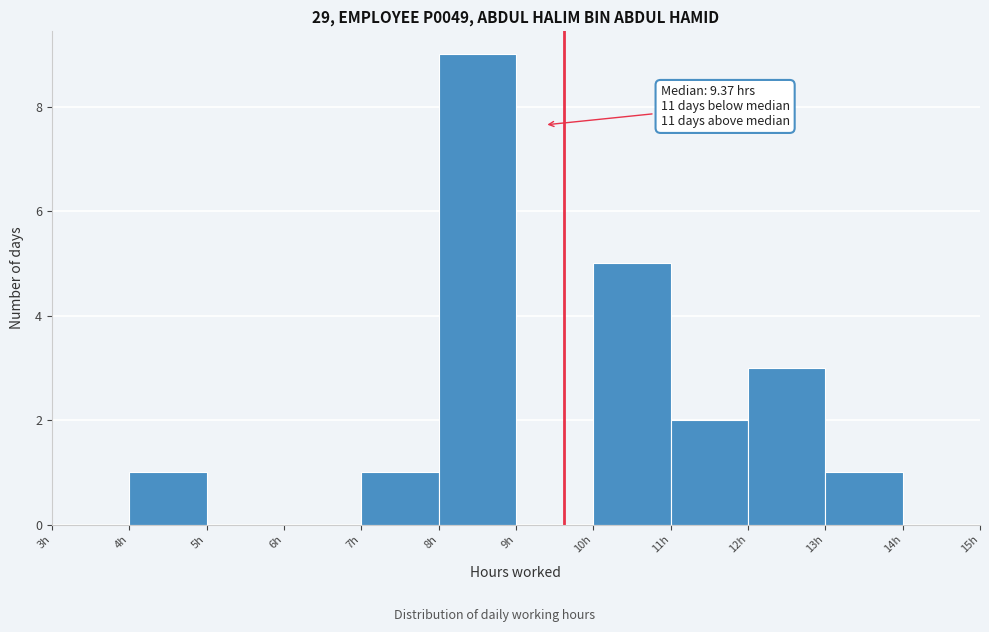

Which range on the x-axis has the tallest bar?

8 to 9